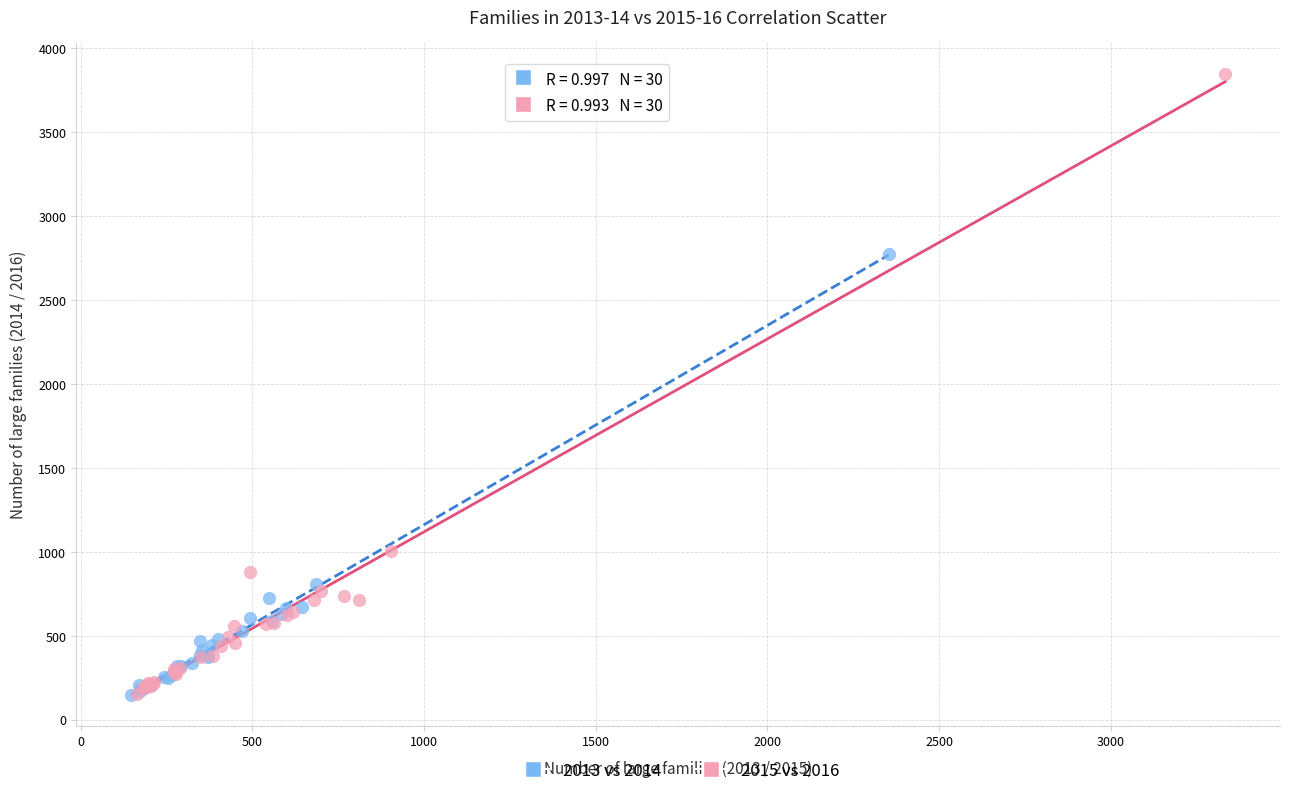

Which series contains the highest Y value?

2015 vs 2016